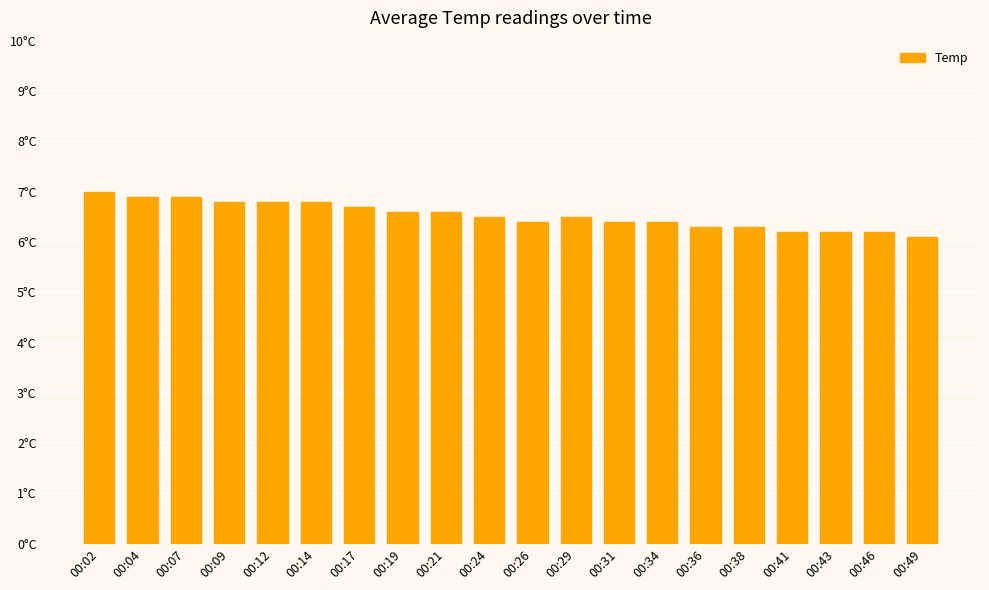

List the labels in order of value, largest first.

00:02, 00:04, 00:07, 00:09, 00:12, 00:14, 00:17, 00:19, 00:21, 00:24, 00:29, 00:26, 00:31, 00:34, 00:36, 00:38, 00:41, 00:43, 00:46, 00:49